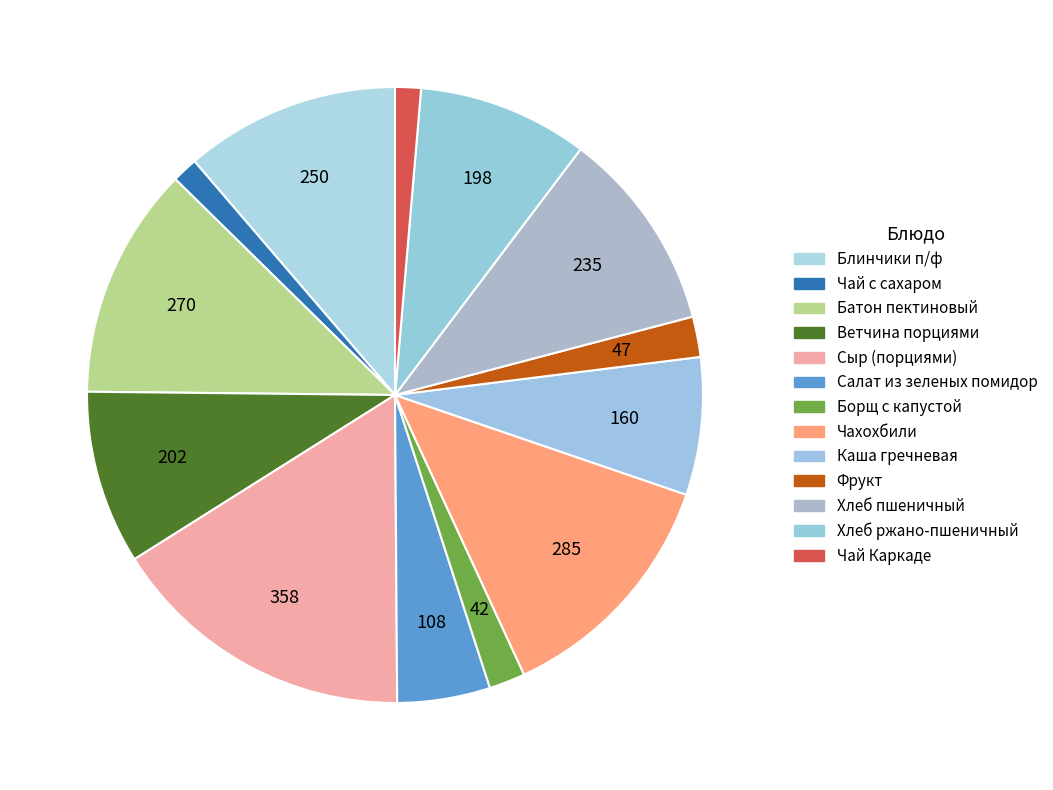

Count the number of slices in the pie.

13